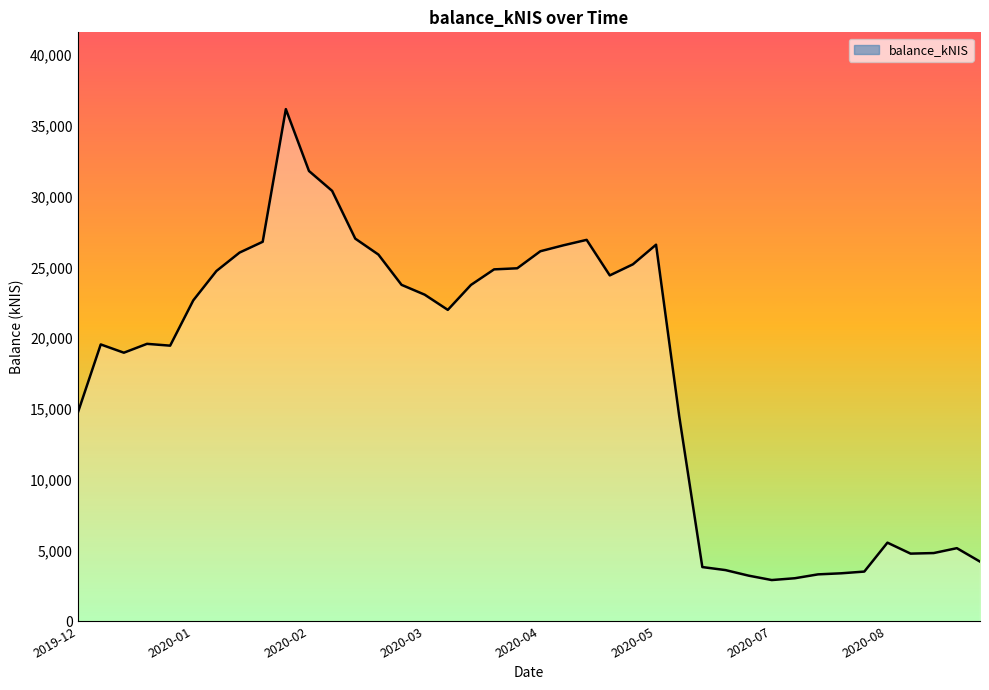

What is the minimum value shown in the chart?

2903.3